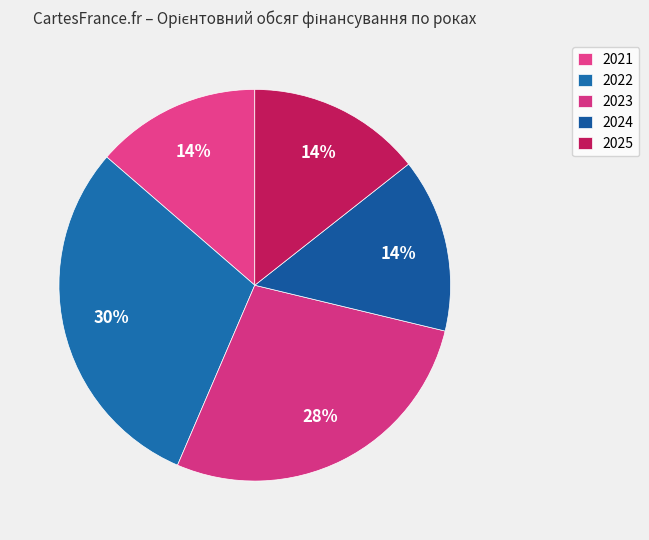

How many segments does this pie chart have?

5